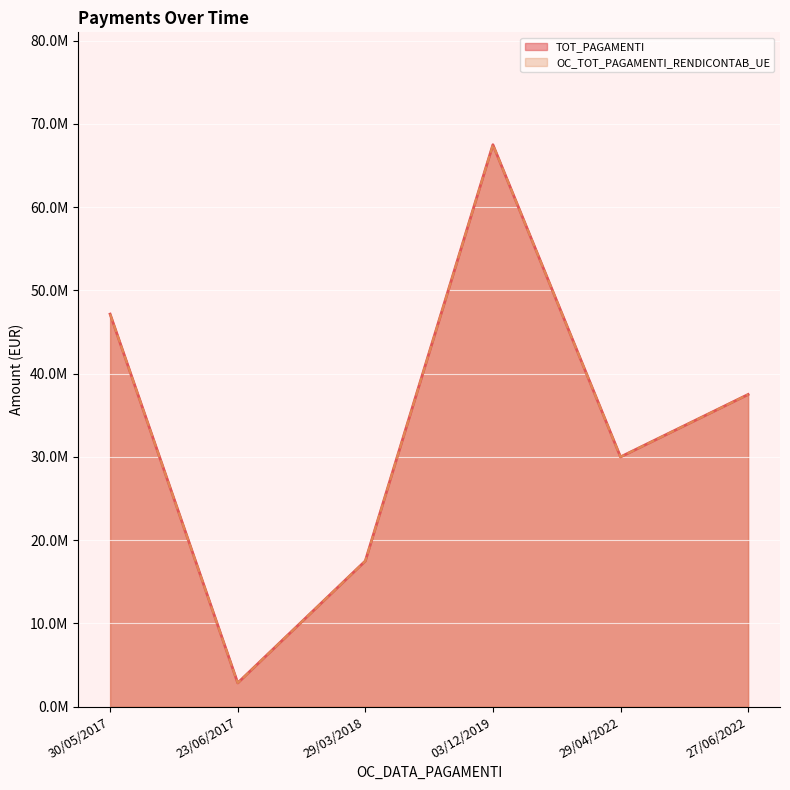

What are all the series names shown in the legend?

TOT_PAGAMENTI, OC_TOT_PAGAMENTI_RENDICONTAB_UE